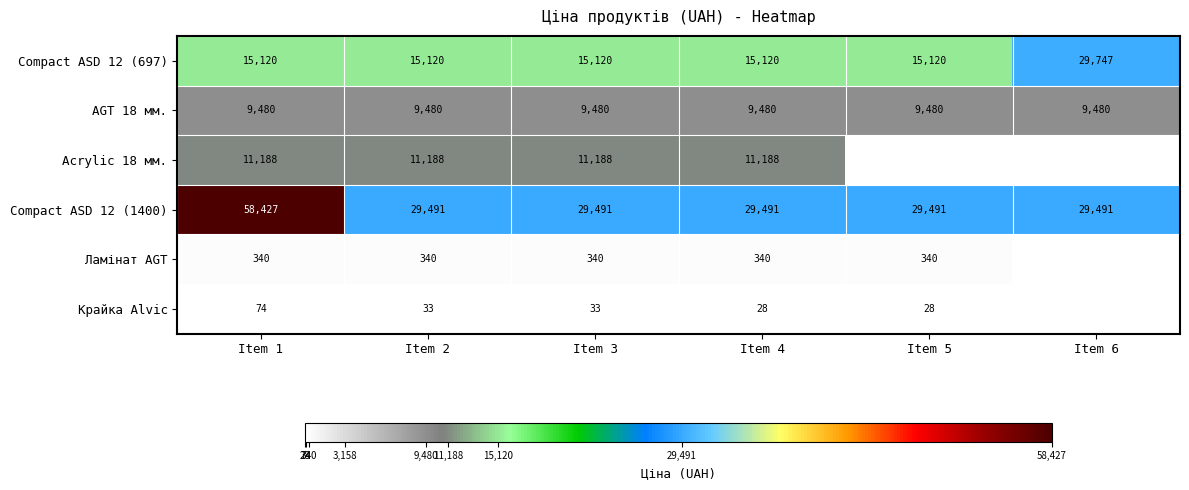

How many distinct data groups are displayed?

6